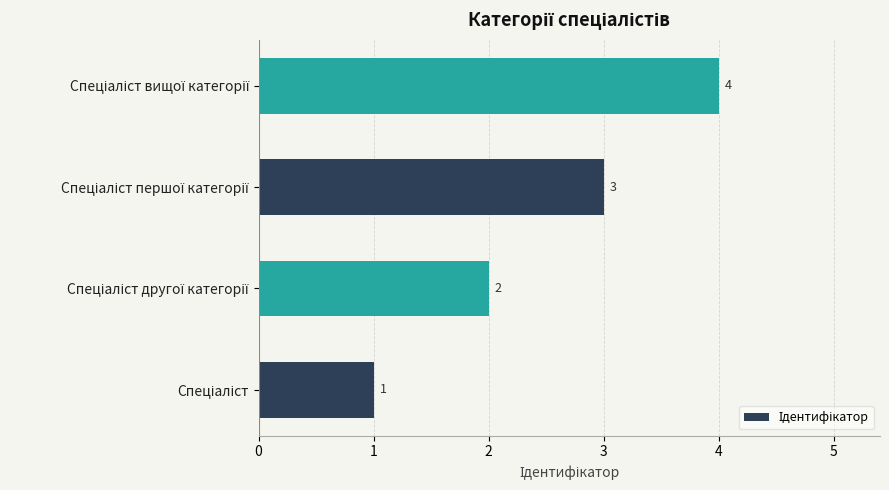

Count the values in the range 2 to 4.

3